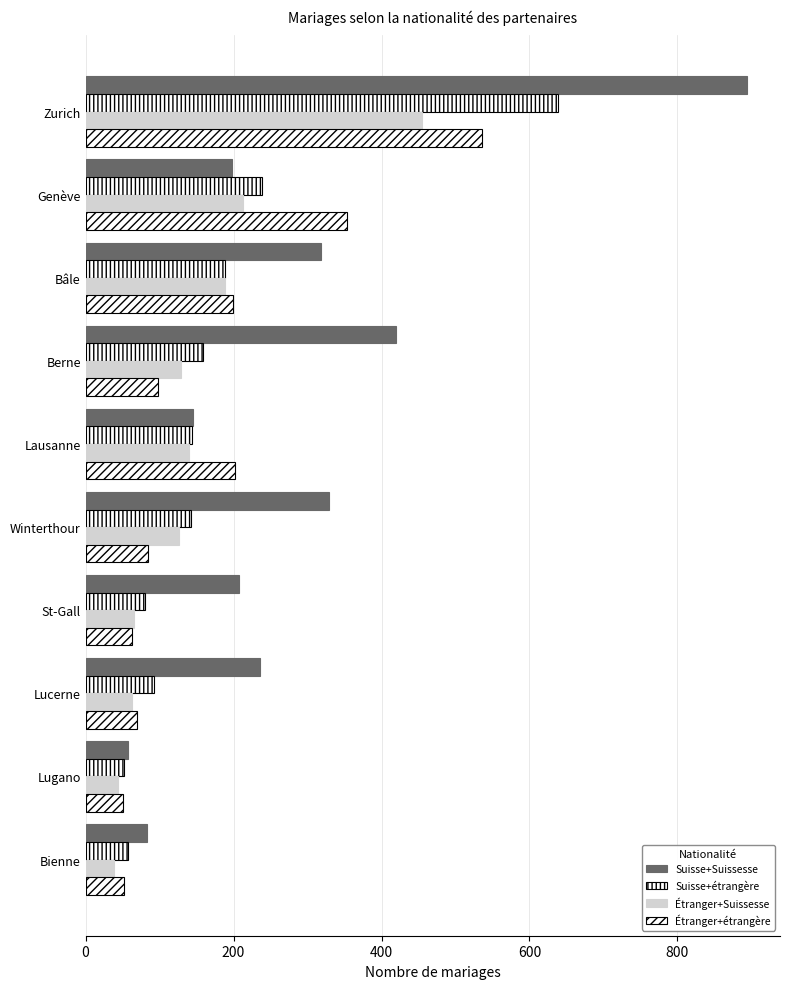

How many series are shown in this chart?

4